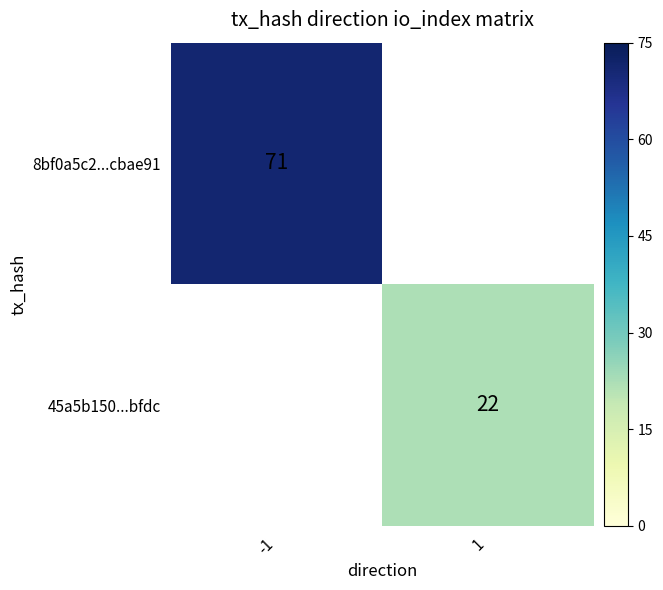

At how many categories does at least one series exceed 47?

1